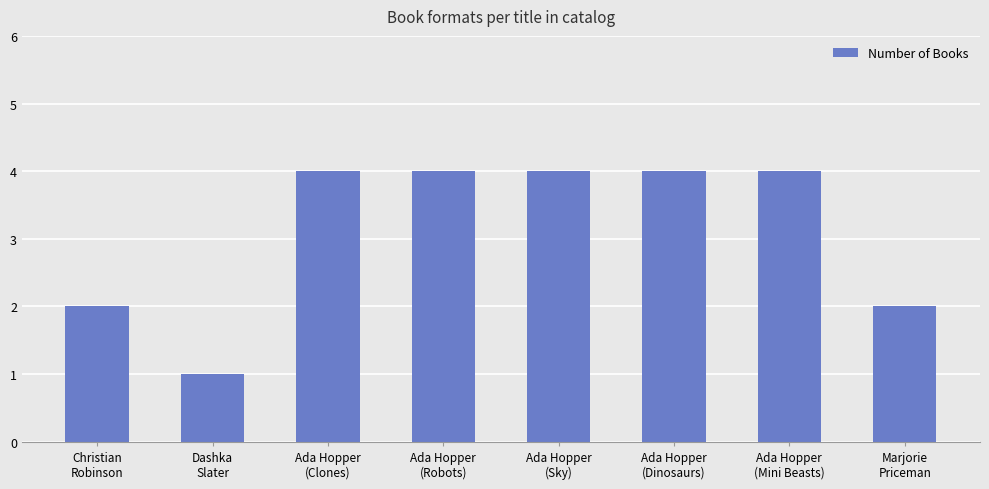

Reading left to right, what are all the values shown in this chart?

Christian
Robinson=2	Dashka
Slater=1	Ada Hopper
(Clones)=4	Ada Hopper
(Robots)=4	Ada Hopper
(Sky)=4	Ada Hopper
(Dinosaurs)=4	Ada Hopper
(Mini Beasts)=4	Marjorie
Priceman=2